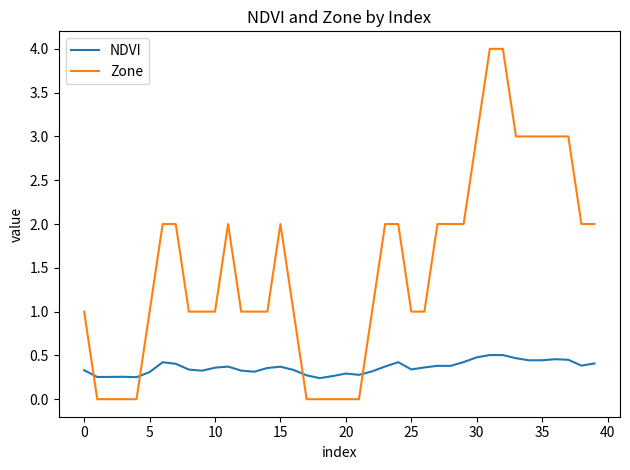

How many NDVI values are between 0 and 1?

40